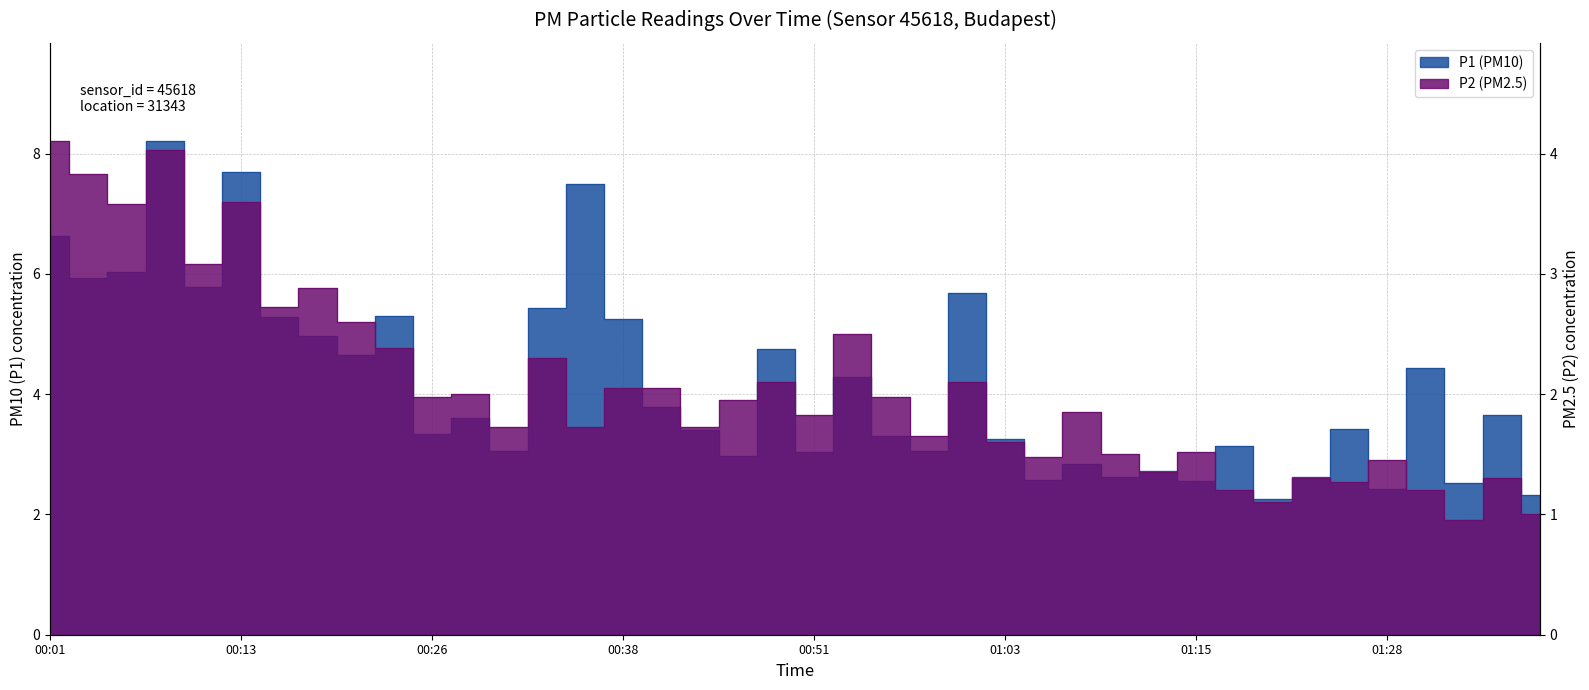

What is the difference between the highest and lowest values at 01:13?

1.4